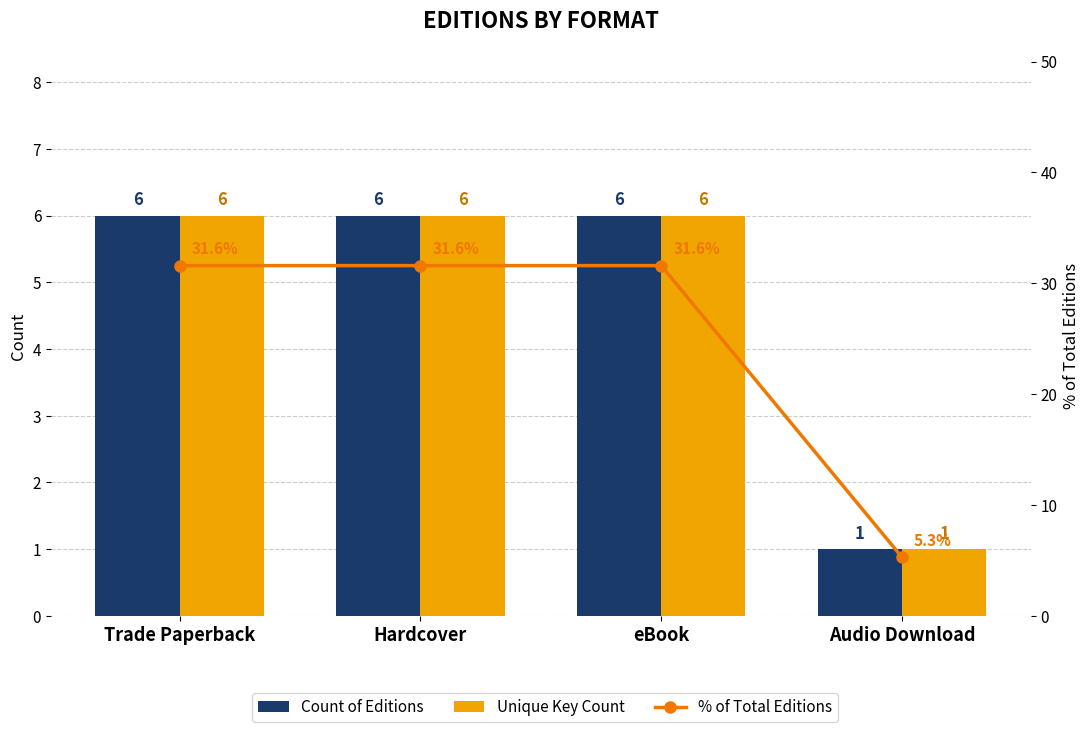

Reading left to right, extract all data points from this chart.

Count of Editions: 6.0	6.0	6.0	1.0
Unique Key Count: 6.0	6.0	6.0	1.0
% of Total Editions: 31.6	31.6	31.6	5.3